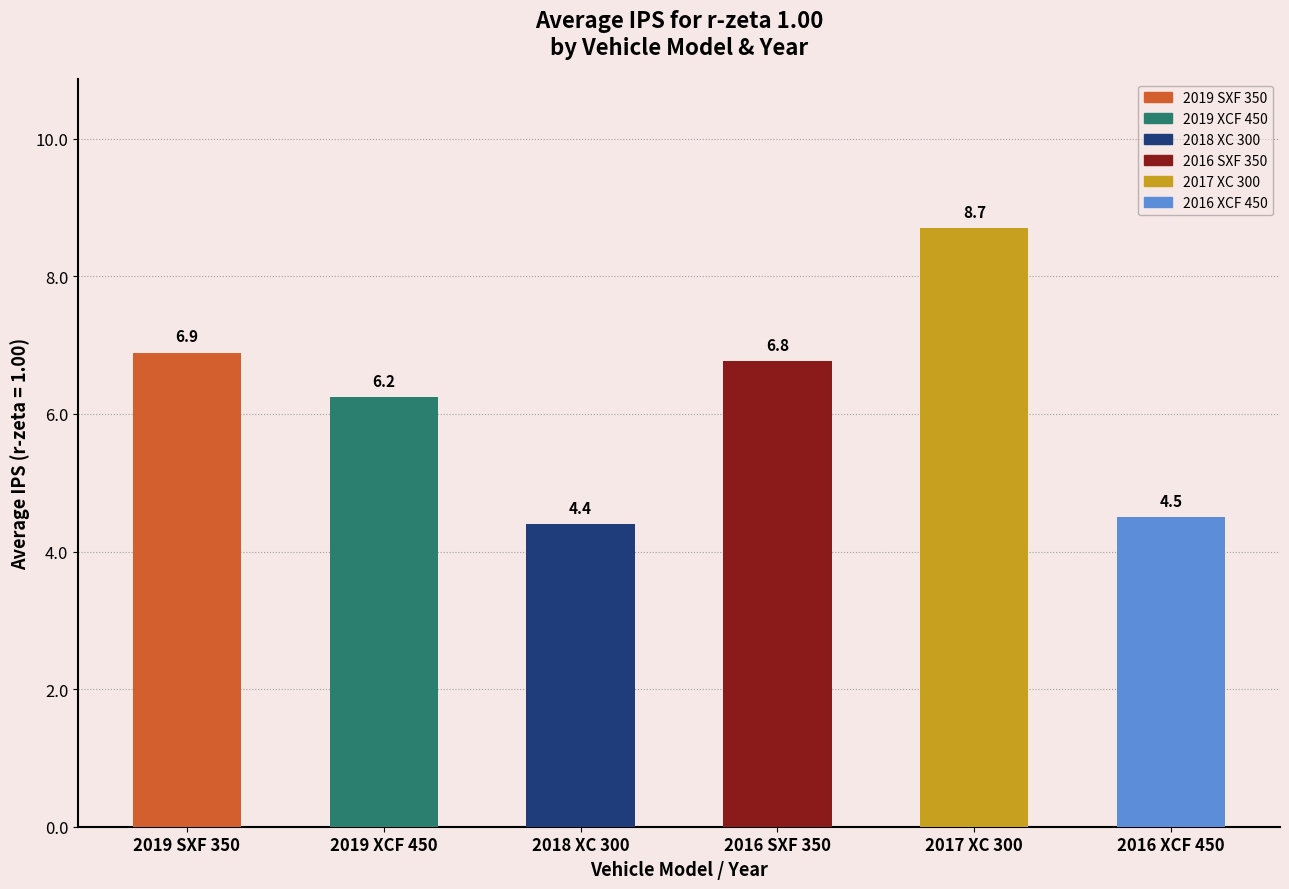

What is the sum of the values at 2019 XCF 450 and 2018 XC 300?

10.6